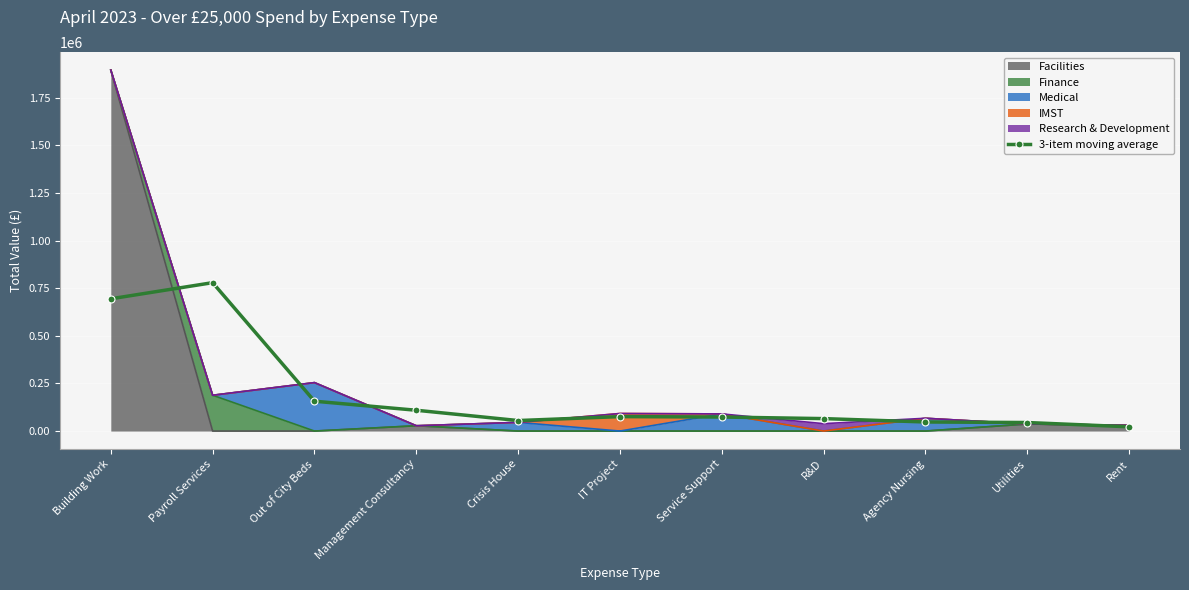

True or false: there are more than 1 points higher than both neighbors.

True